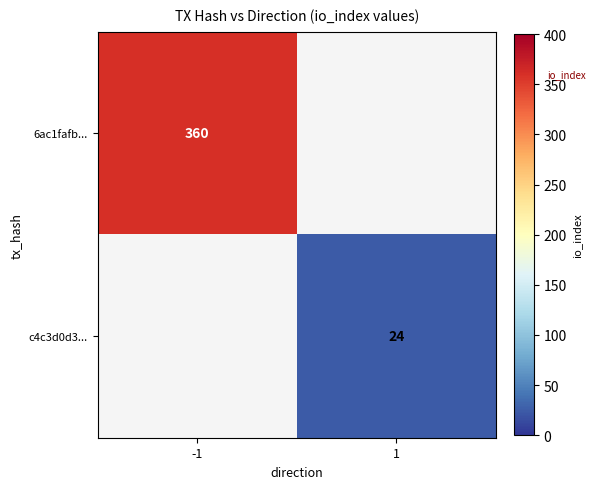

Is it true that c4c3d0d3... equals 6 at 1?

False